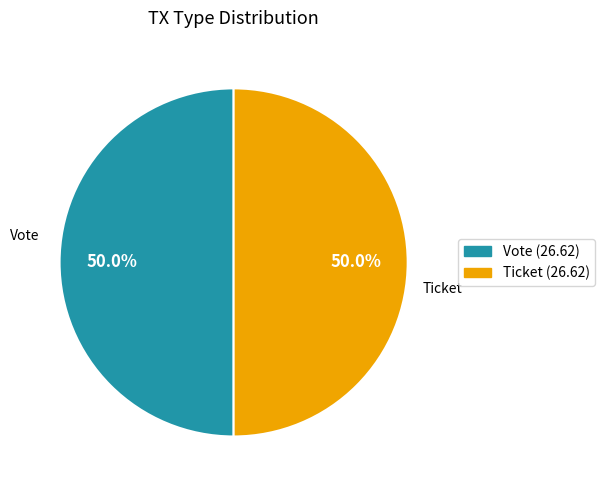

Count the number of slices in the pie.

2